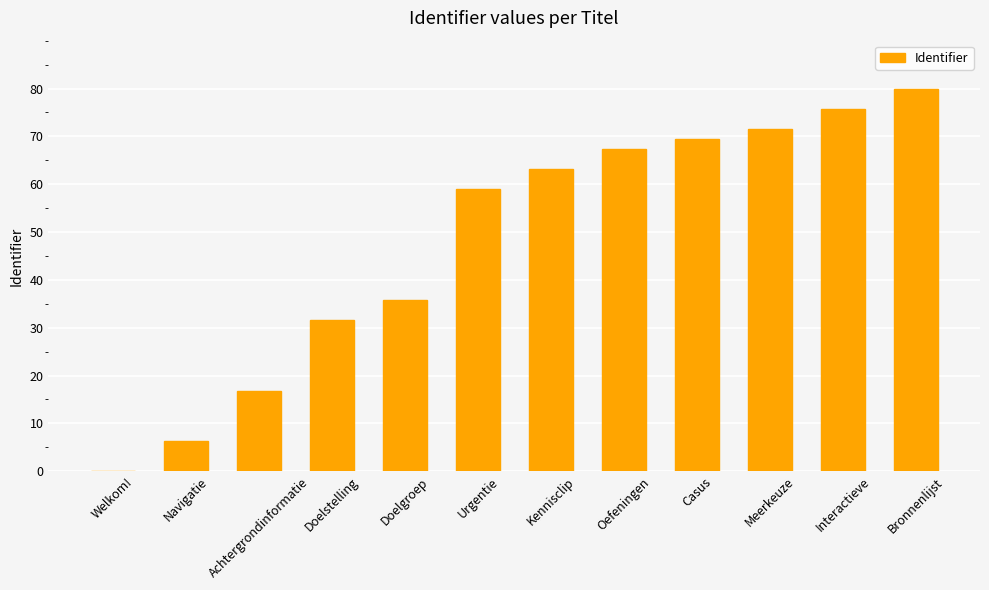

What is the sum of all values?

576.8